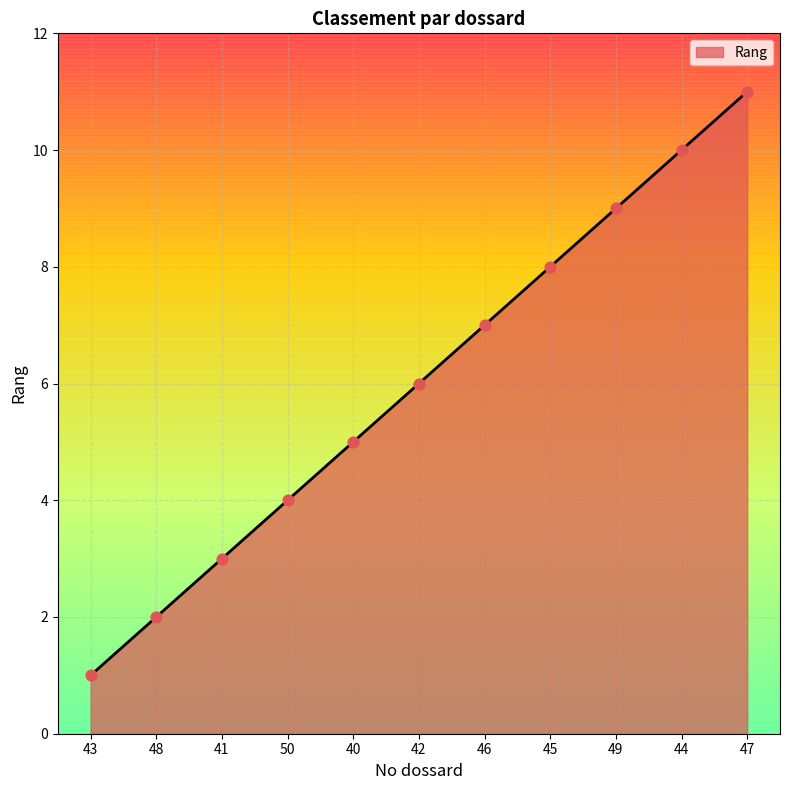

What is the change in value from 46 to 44?

+3